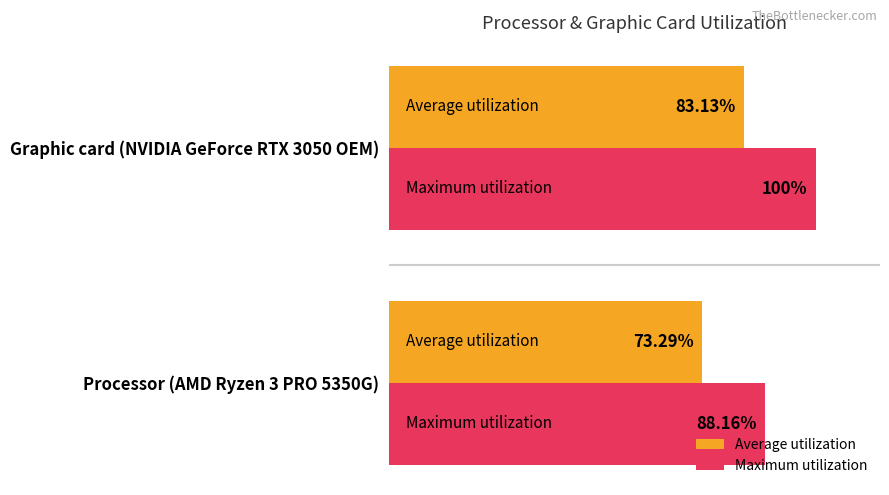

Which series has the largest range (max minus min)?

Maximum utilization